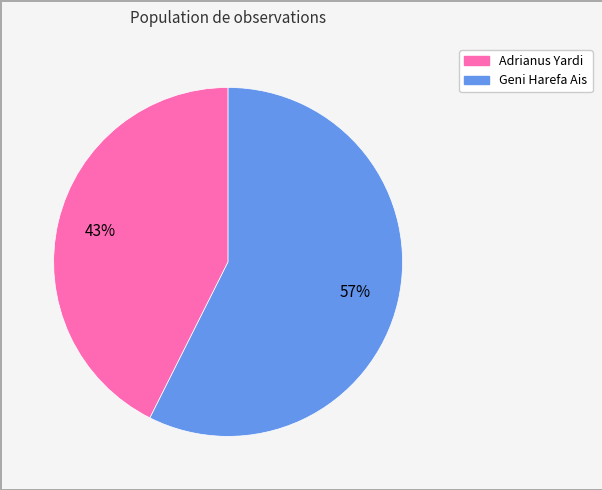

Is Adrianus Yardi the majority of the pie?

No